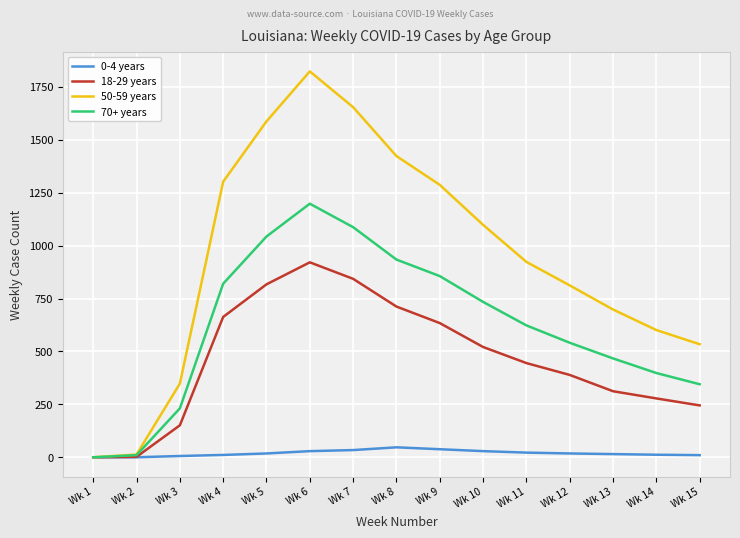

The value of 70+ years at Wk 12 is 541. True or false?

True